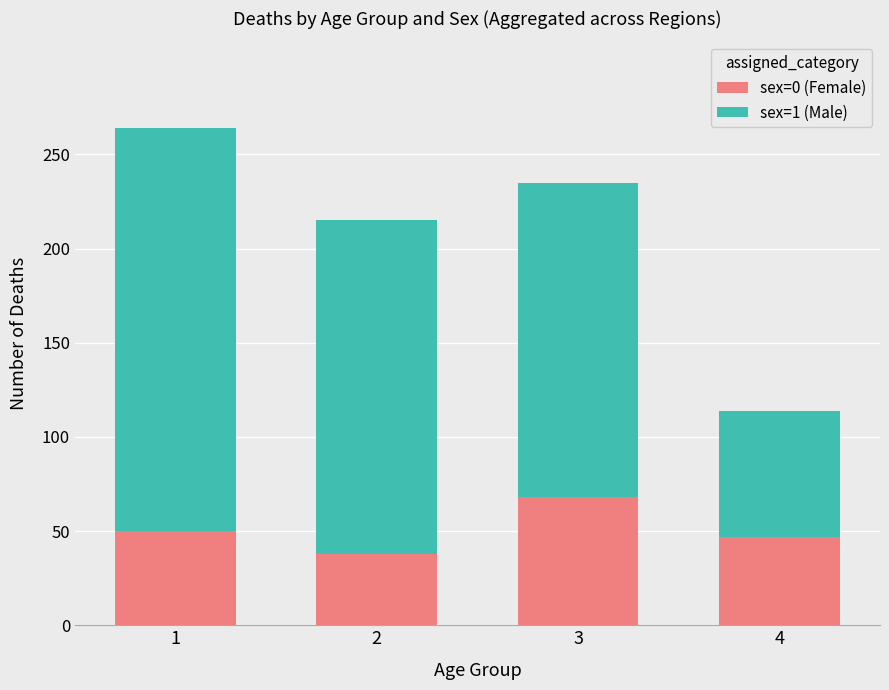

Count the number of data series in this chart.

2